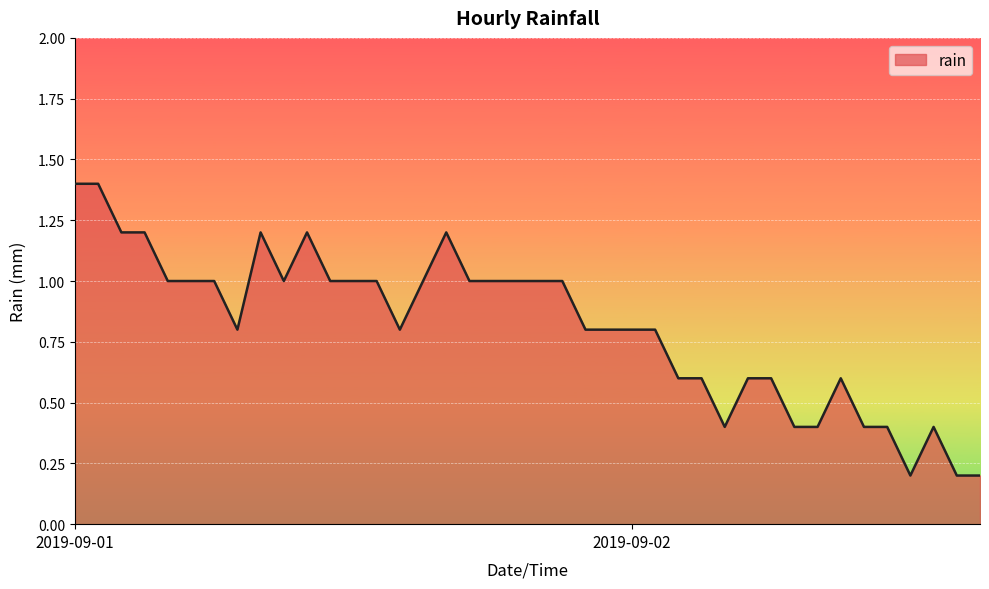

What is the maximum value shown in the chart?

1.4